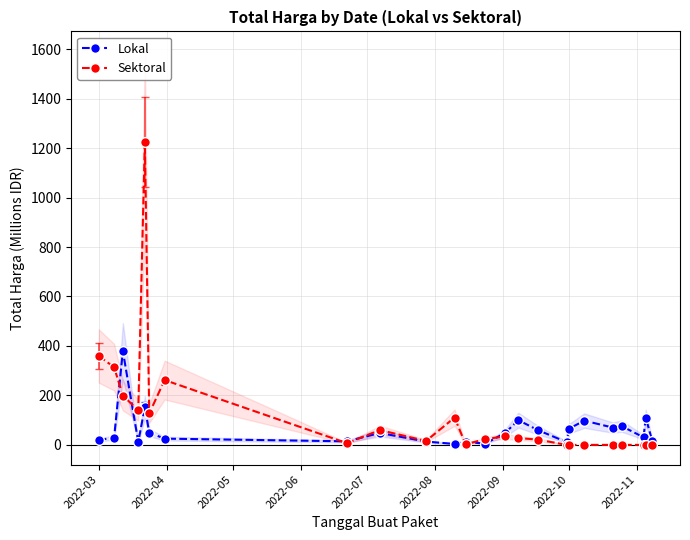

How many values in the Lokal series exceed 48?

12